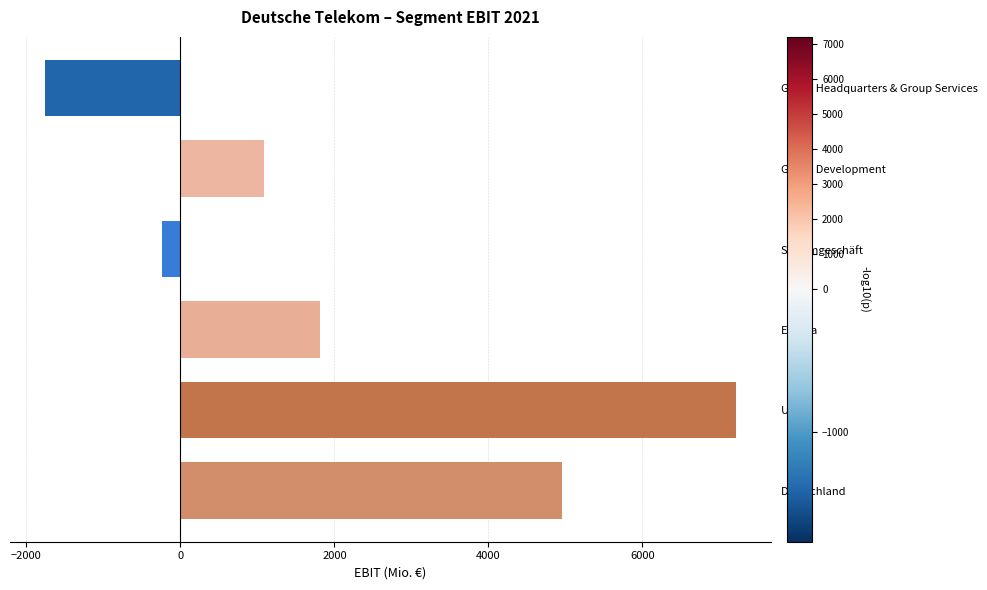

Reading bottom to top, extract all data points from this chart.

4951	7217	1814	-242	1084	-1764